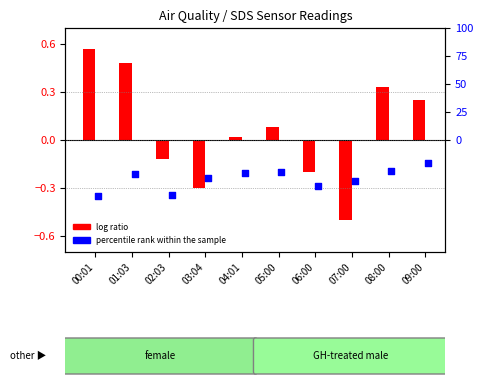

What is the change in value from 06:00 to 08:00?

+0.5